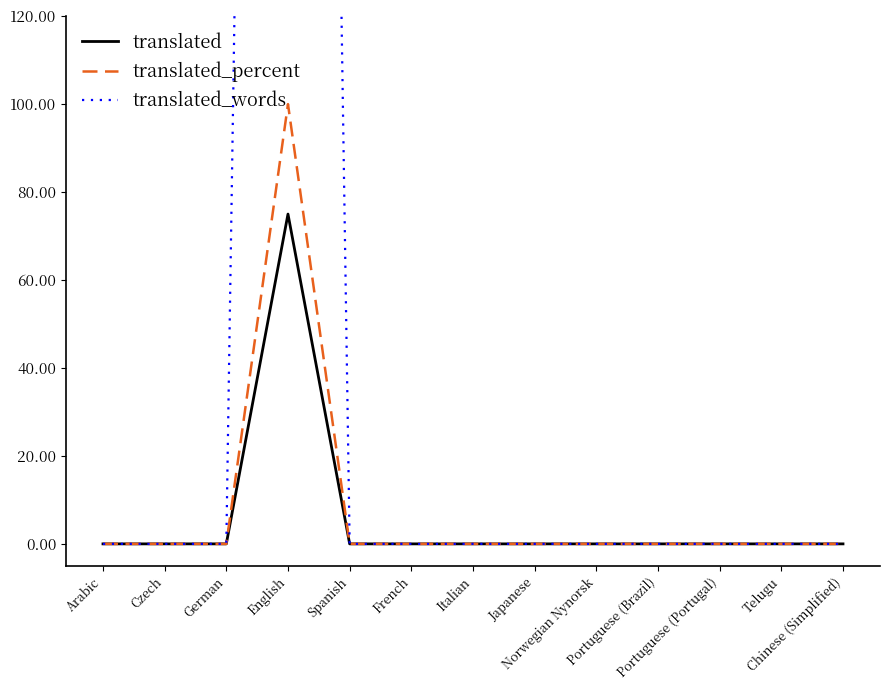

Rank the series at Chinese (Simplified) from lowest to highest value.

translated, translated_percent, translated_words